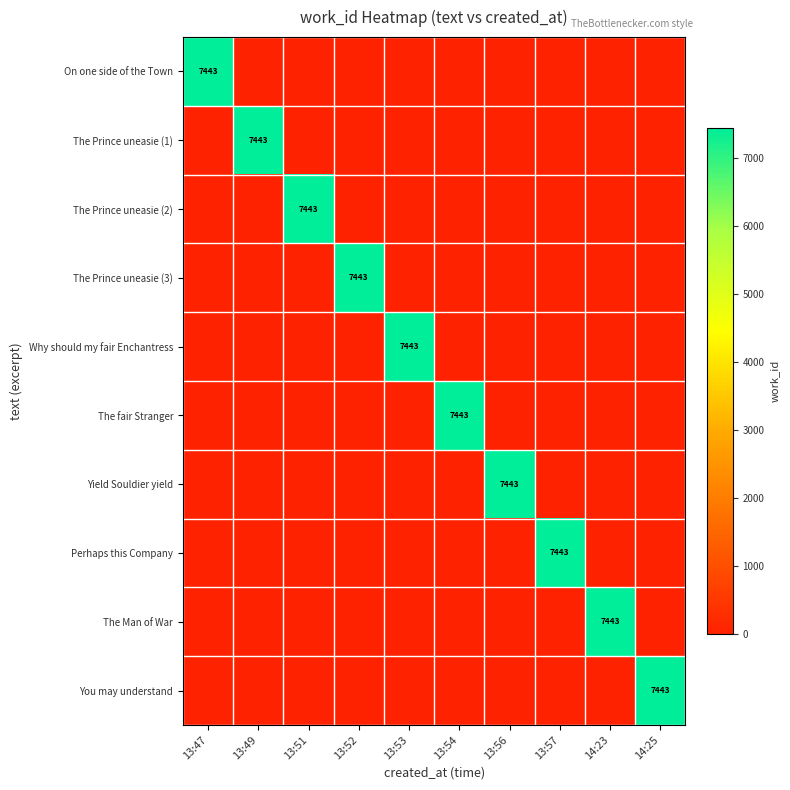

Between 13:52 and 13:54, which is larger?

13:52